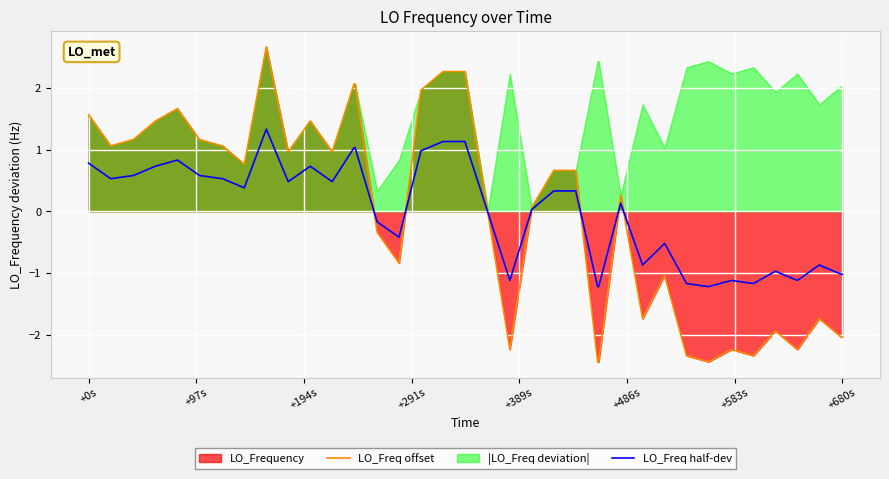

What is the value of the LO_Freq half-dev point at the 36th from the left?

-1.0